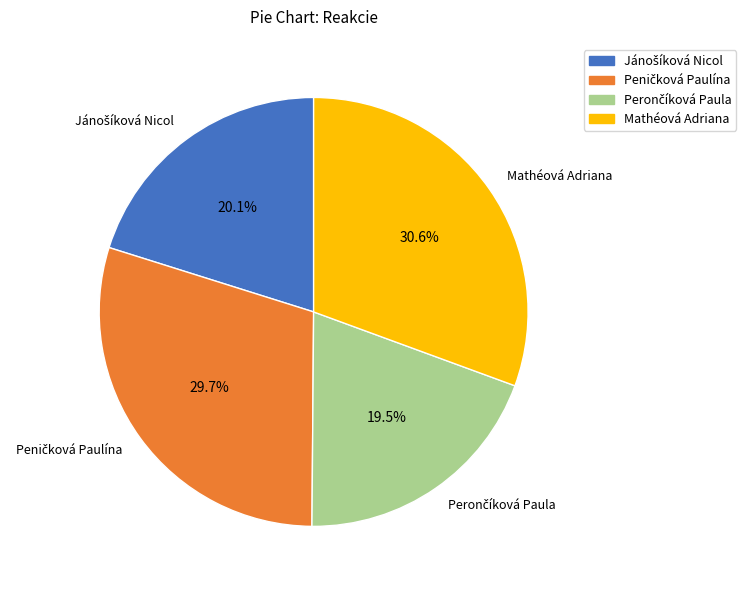

Which slice is the largest?

Mathéová Adriana